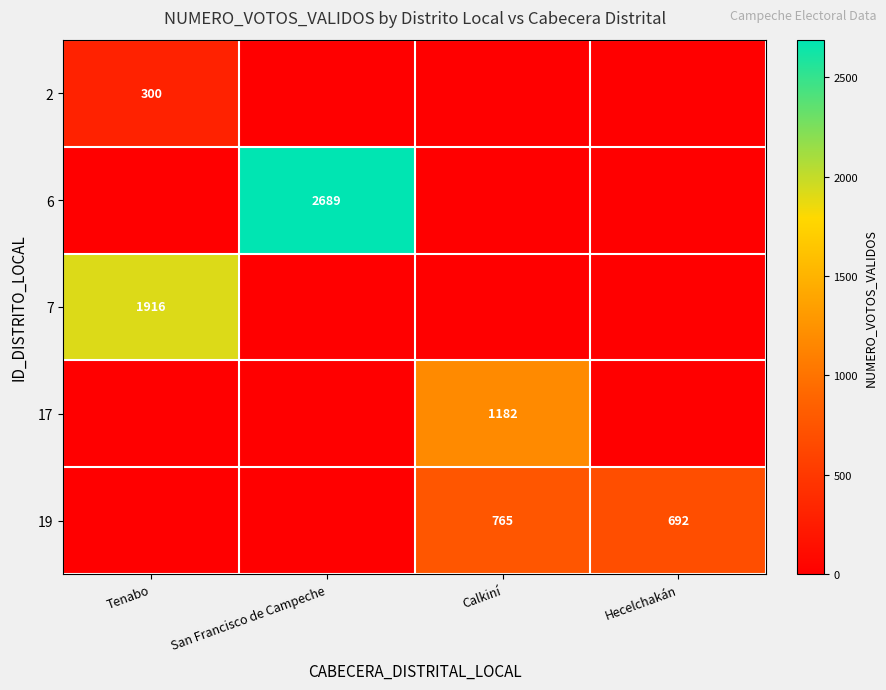

The 17 series shows 344 at Calkiní. True or false?

False